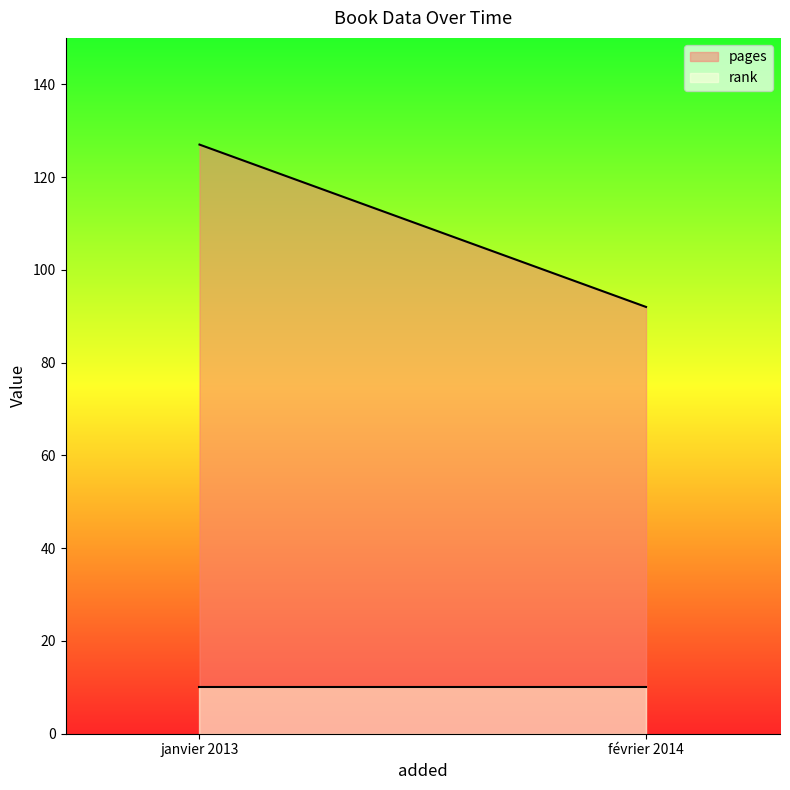

Which label corresponds to the largest value in the chart?

janvier 2013